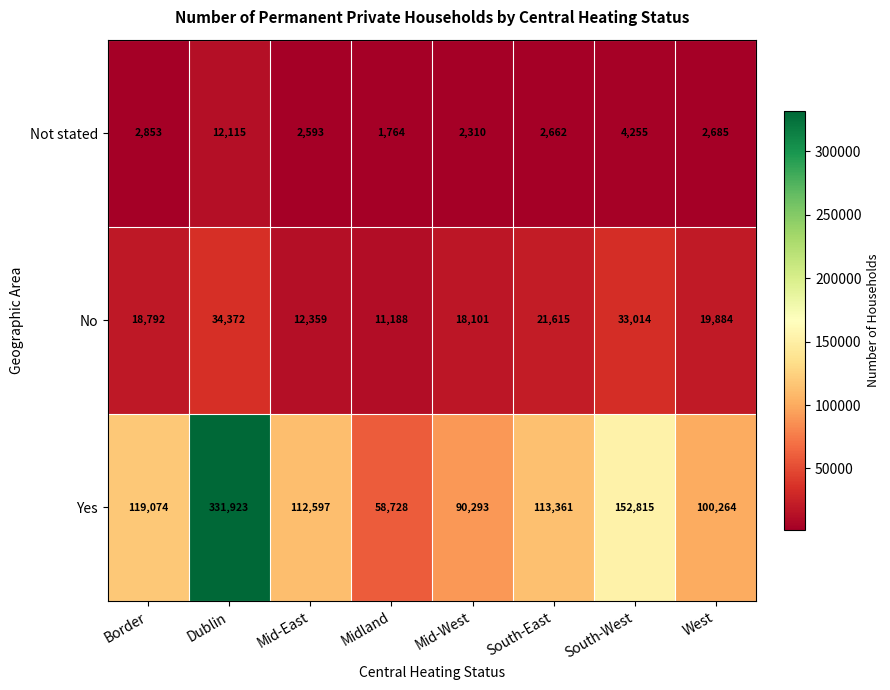

Between Dublin and Mid-East, which series saw the biggest shift?

Yes